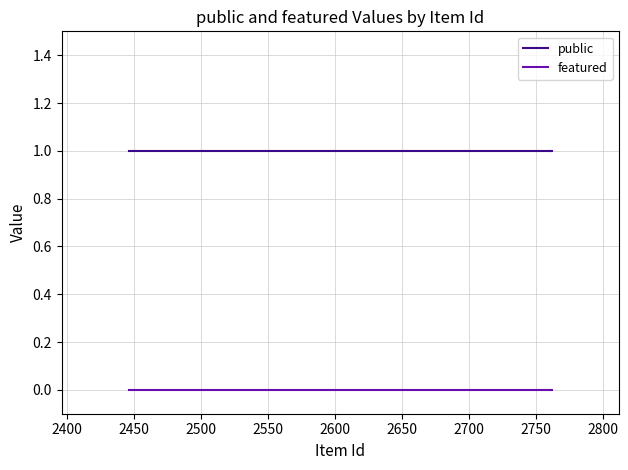

How many lines are shown in the chart?

2